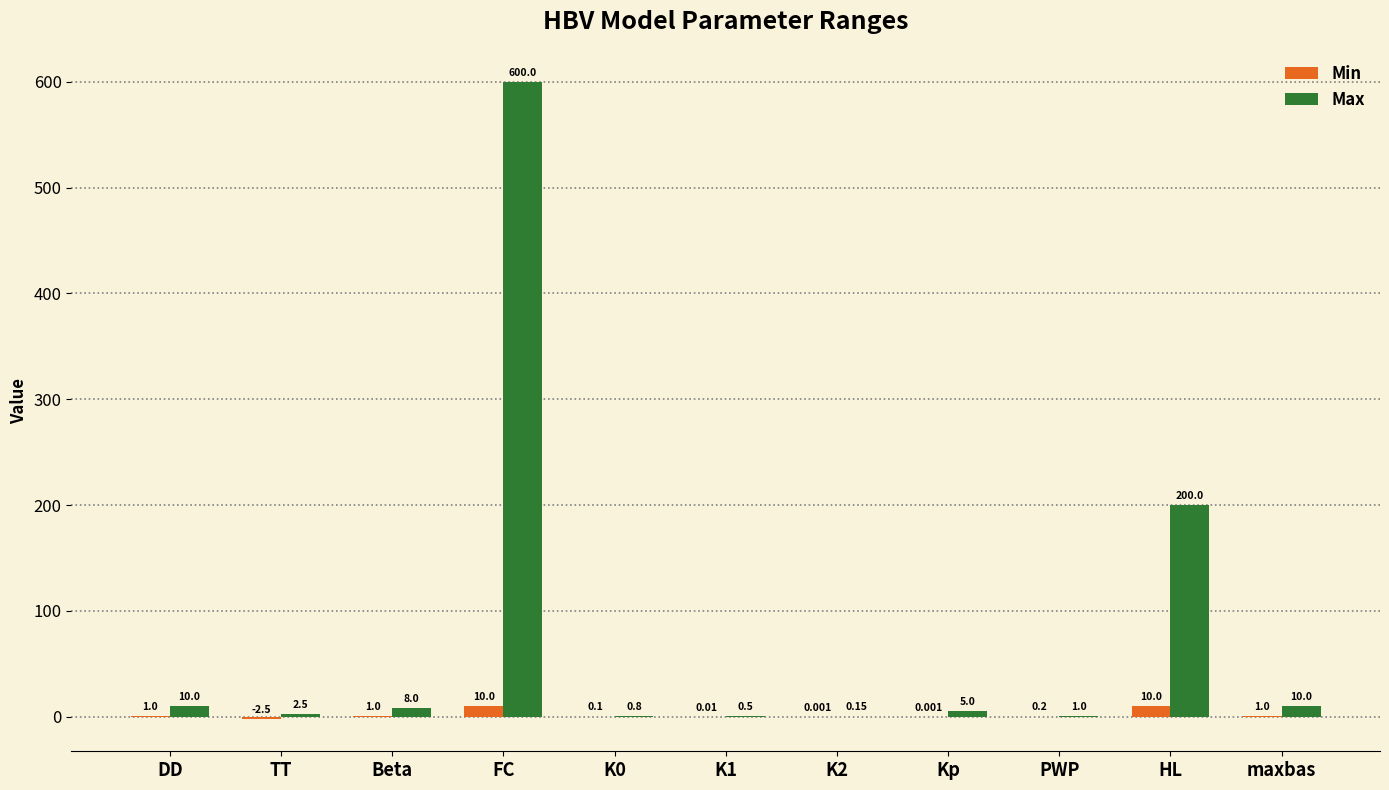

Which label corresponds to the largest value in the chart?

FC